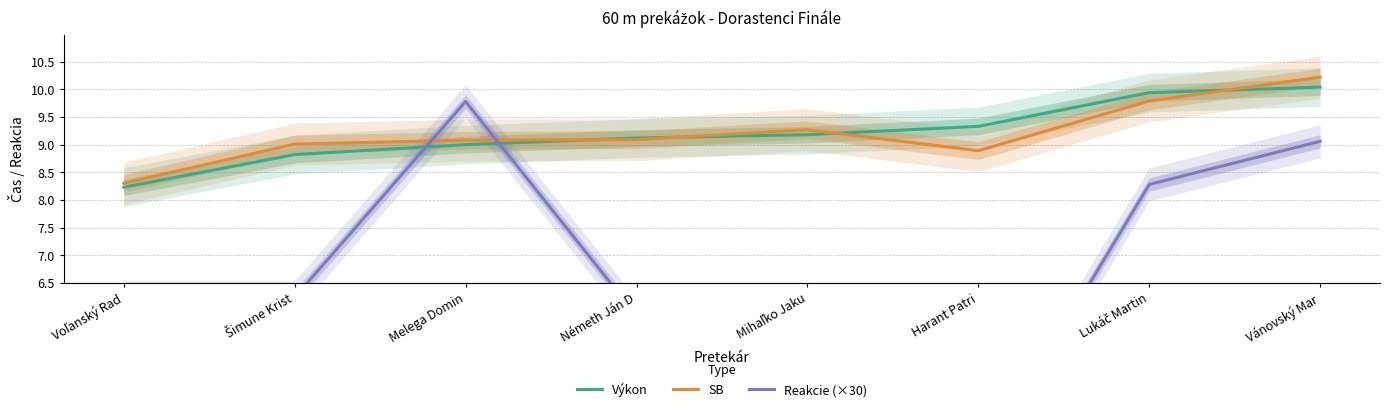

What is the difference between the maximum and second lowest values in the Reakcie (×30) series?

4.1